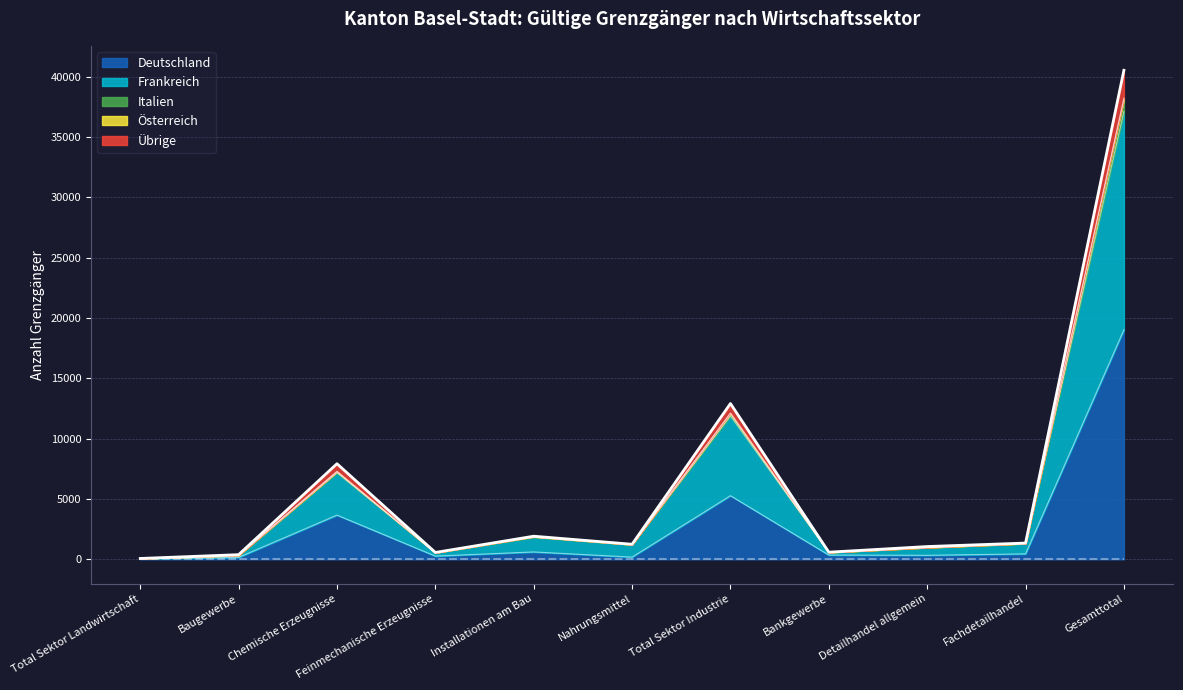

Count the number of data series in this chart.

5